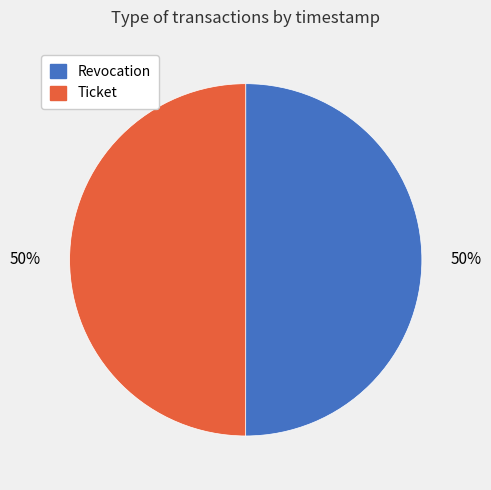

To the nearest percent, what is the average slice percentage?

50%